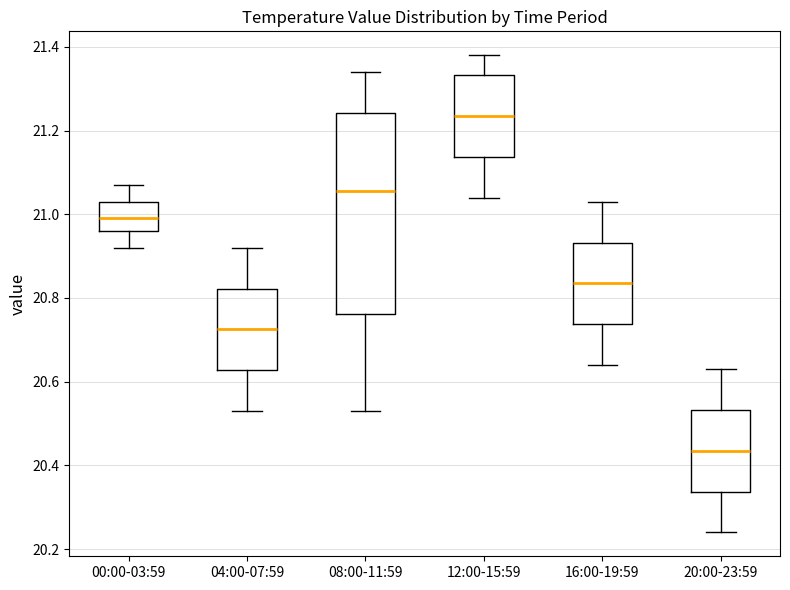

Where does the upper whisker of the box for 00:00-03:59 end on the y-axis? The values are not printed on the chart, so give them approximately, as read against the axis.

21.08